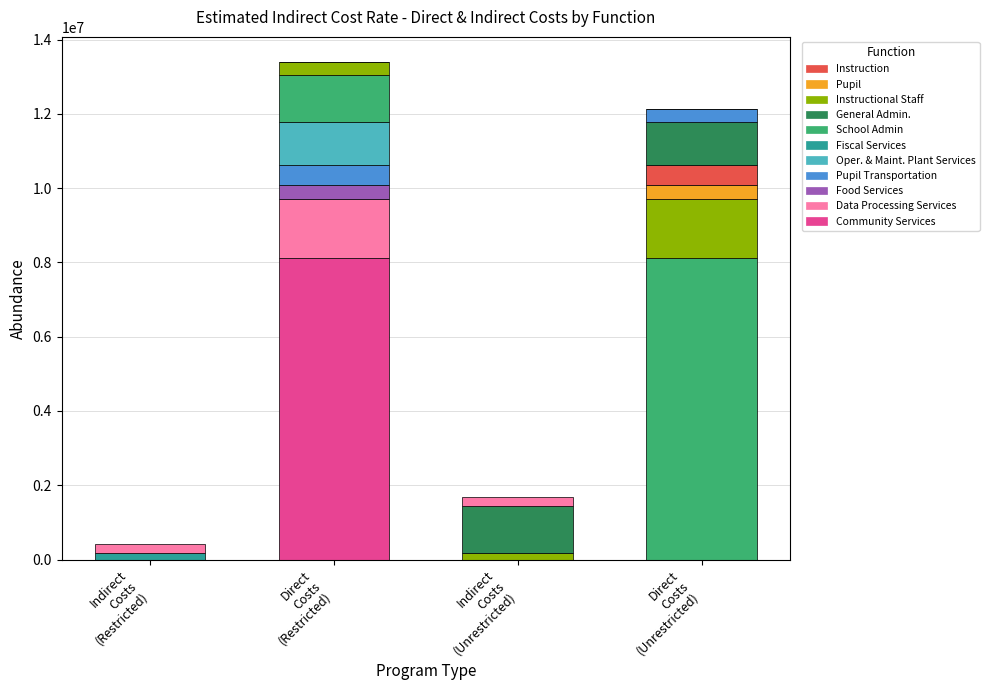

What is the average value of the Indirect Costs (Unrestricted) series?

153244